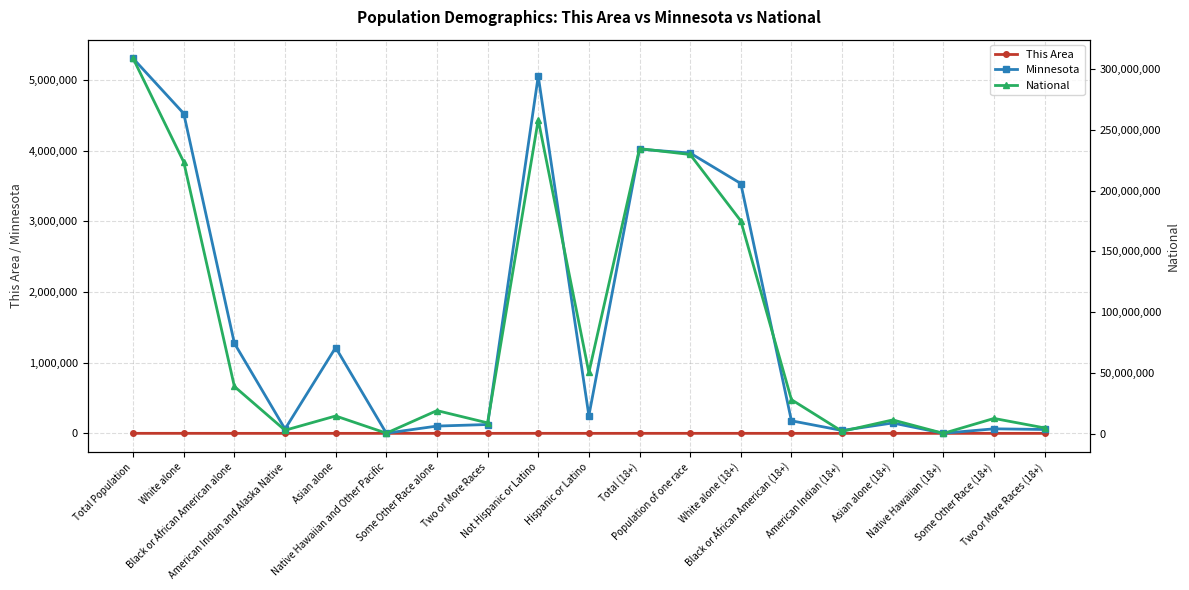

What is the label of the 11th point from the right?

Not Hispanic or Latino